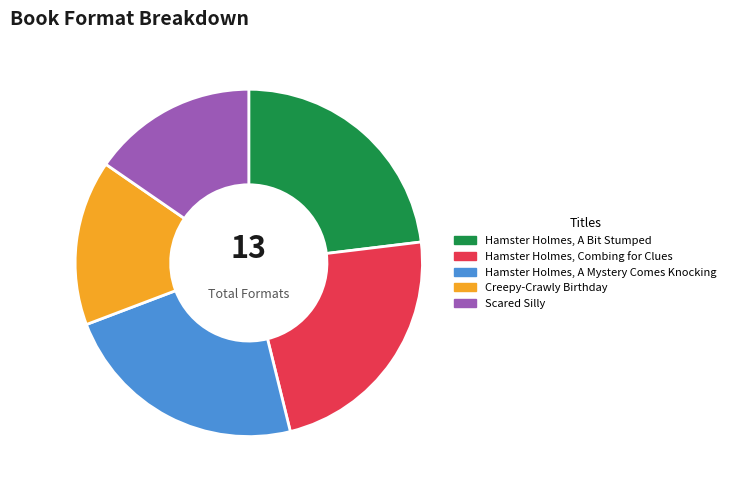

Is Scared Silly the majority of the pie?

No